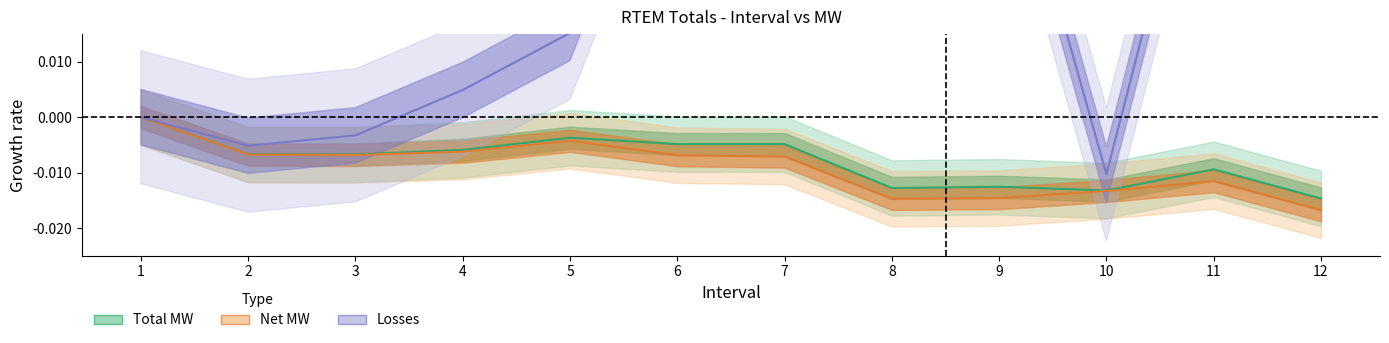

Is it true that Net_MW equals -0.0 at 6?

True